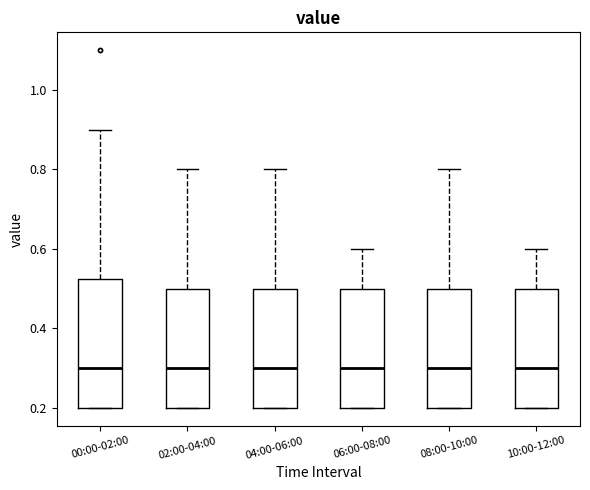

Where is the upper edge of the box for 04:00-06:00 on the y-axis? The values are not printed on the chart, so give them approximately, as read against the axis.

0.50